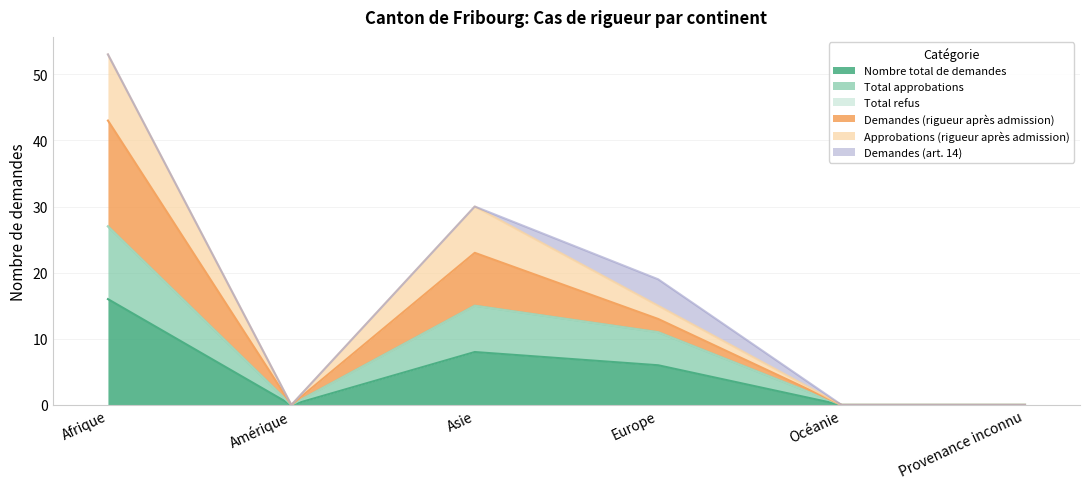

At which category does Approbations (rigueur après admission) reach its first local valley?

Amérique